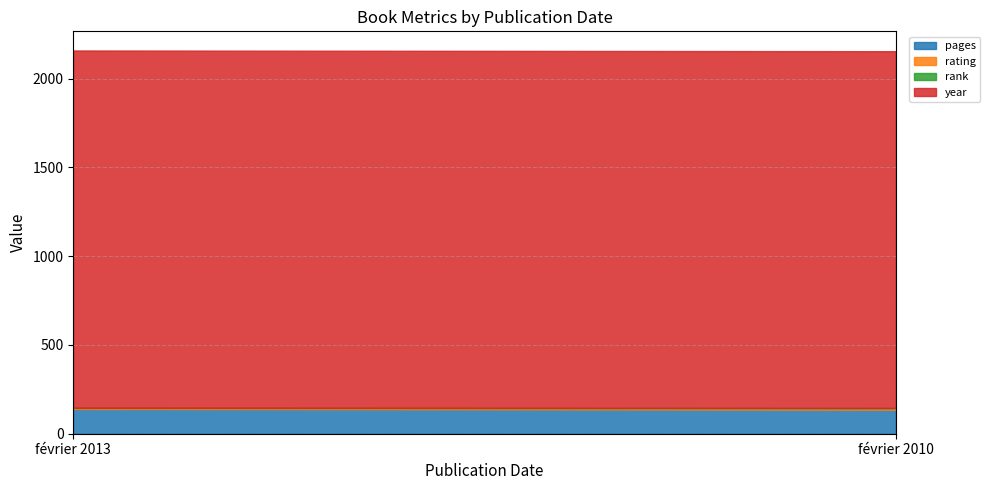

Reading right to left, what are all the values shown in this chart?

pages: février 2010=135	février 2013=139
rating: février 2010=9	février 2013=6
rank: février 2010=1	février 2013=1
year: février 2010=2010	février 2013=2013